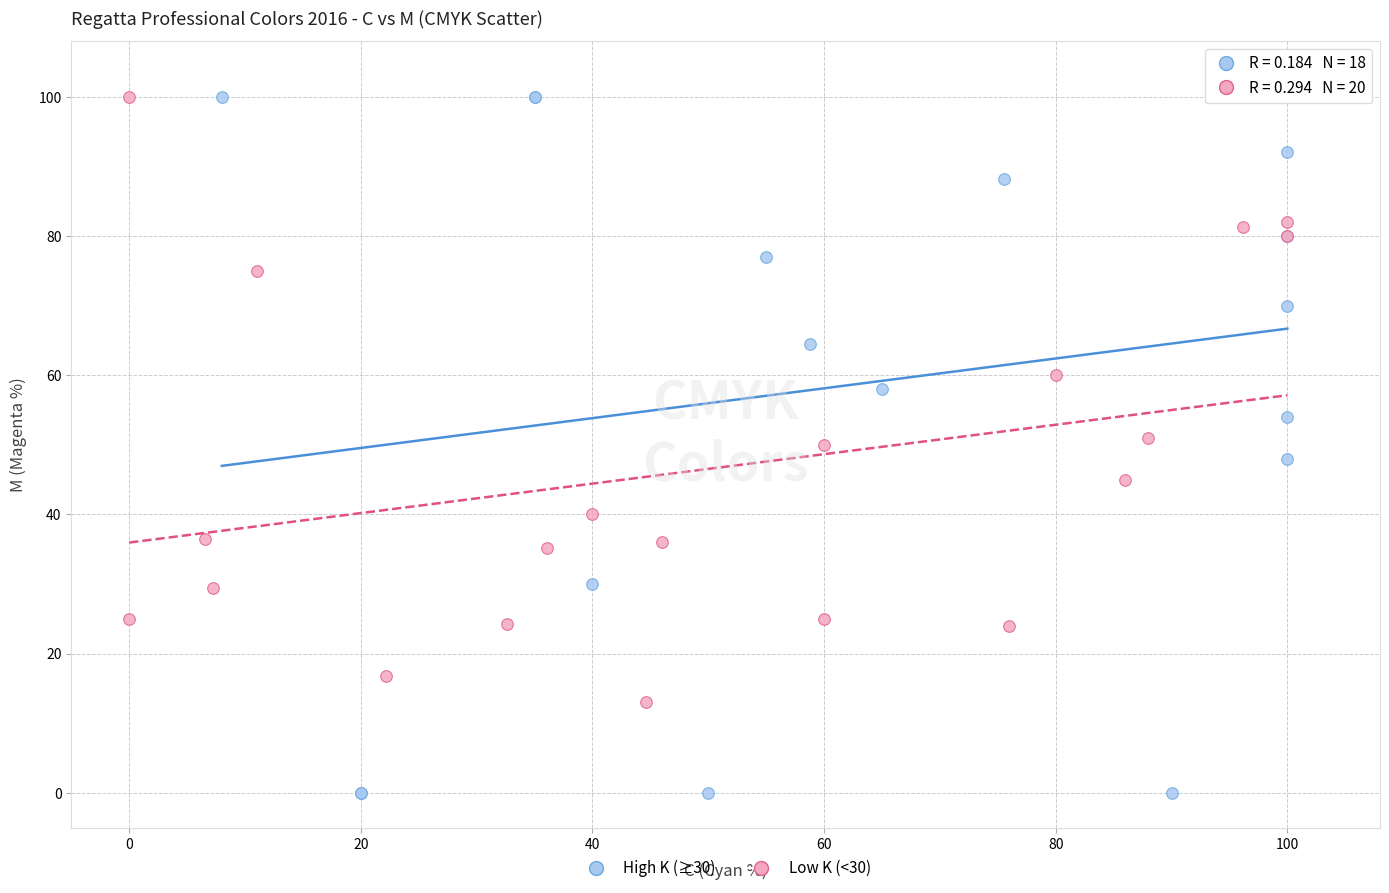

Which series has the widest spread of Y values?

High K (≥30)